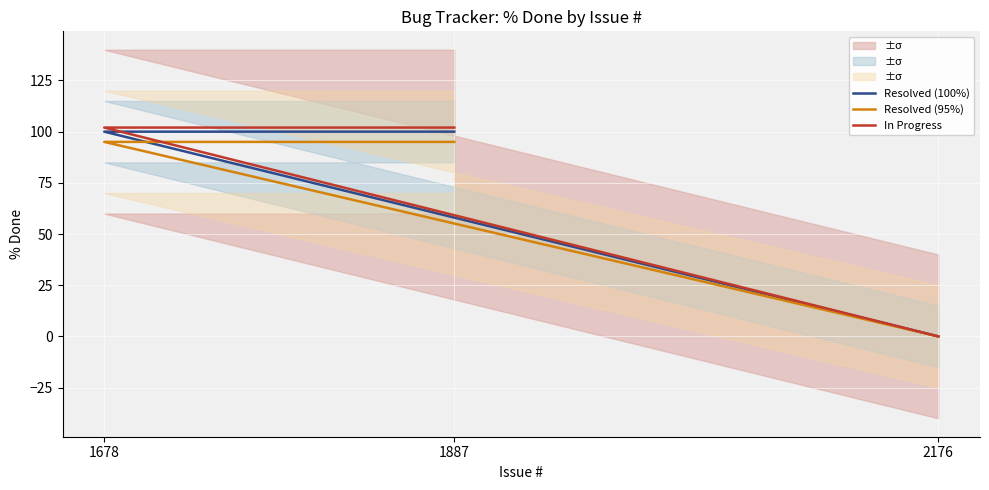

Is it true that In Progress equals -43 at 2176?

False